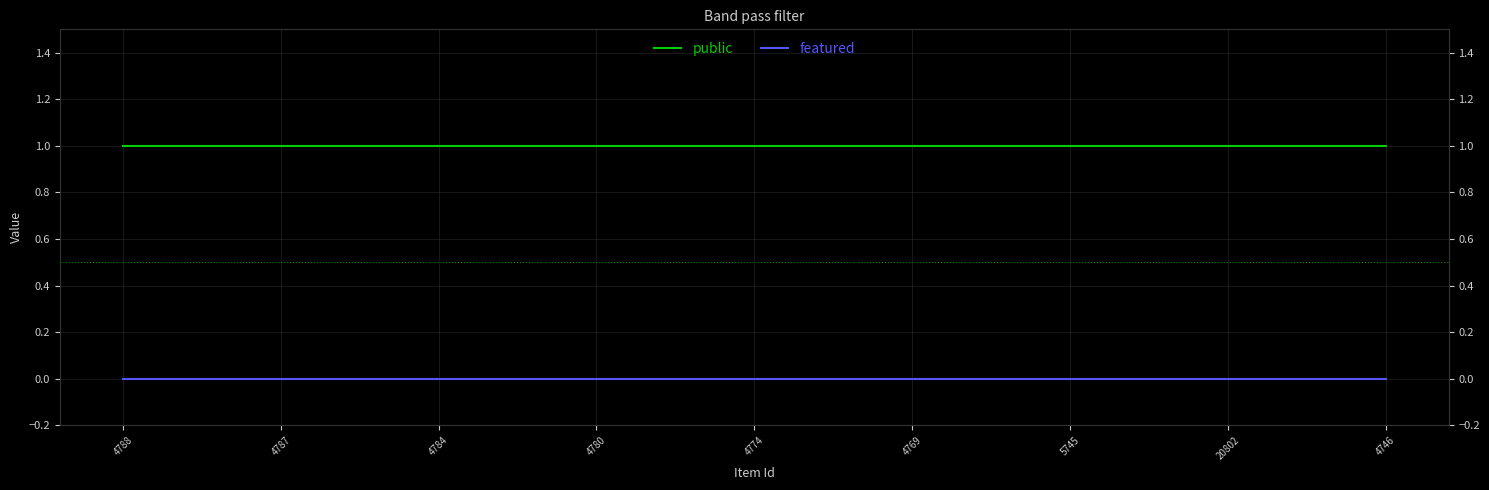

How many lines are shown in the chart?

2